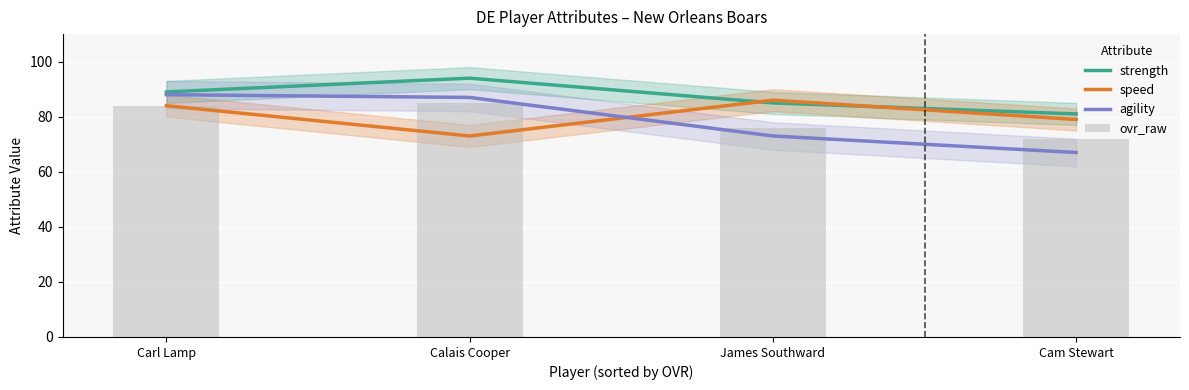

The value of strength at Cam Stewart is 81. True or false?

True